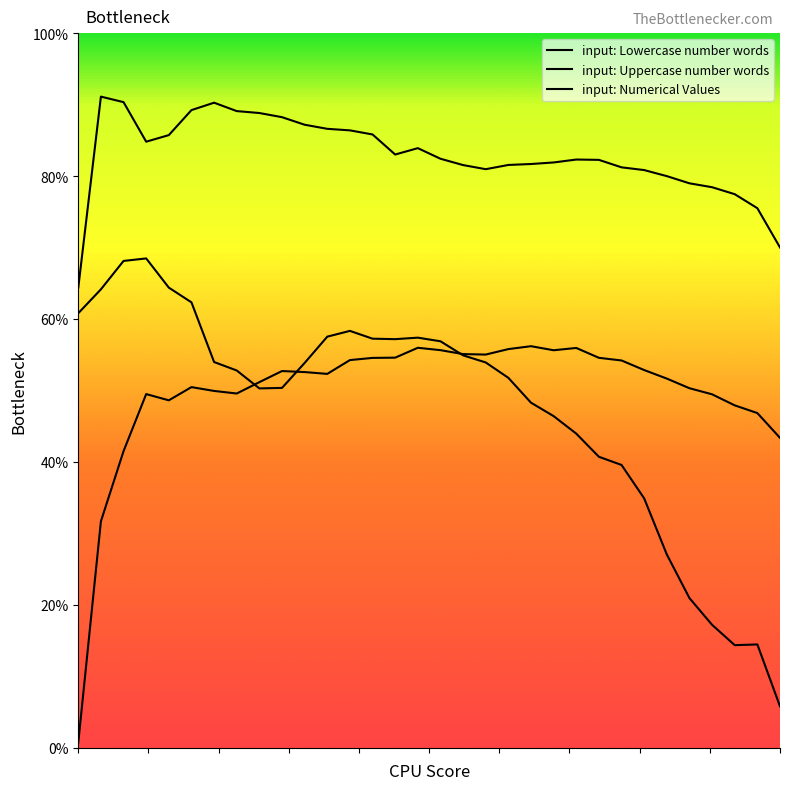

True or false: input: Lowercase number words and input: Numerical Values cross at least once.

False